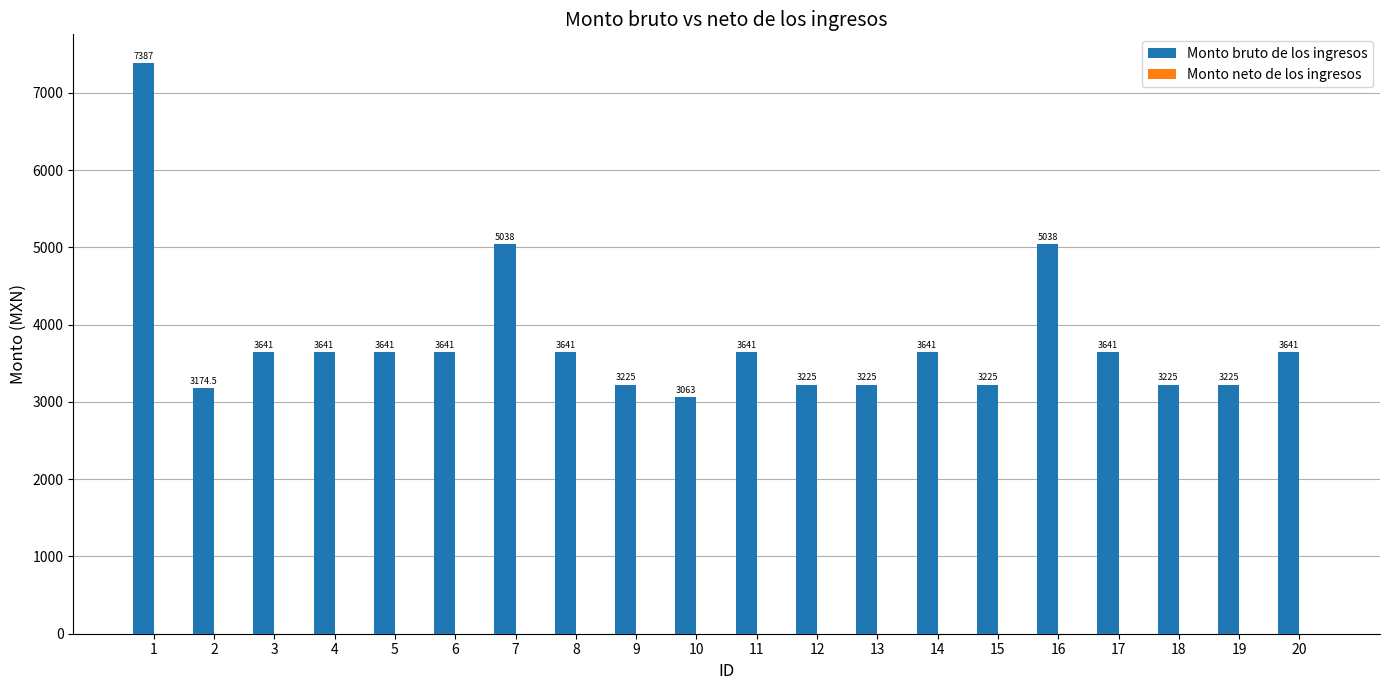

What is the value of the 12th bar from the left?

3225.0